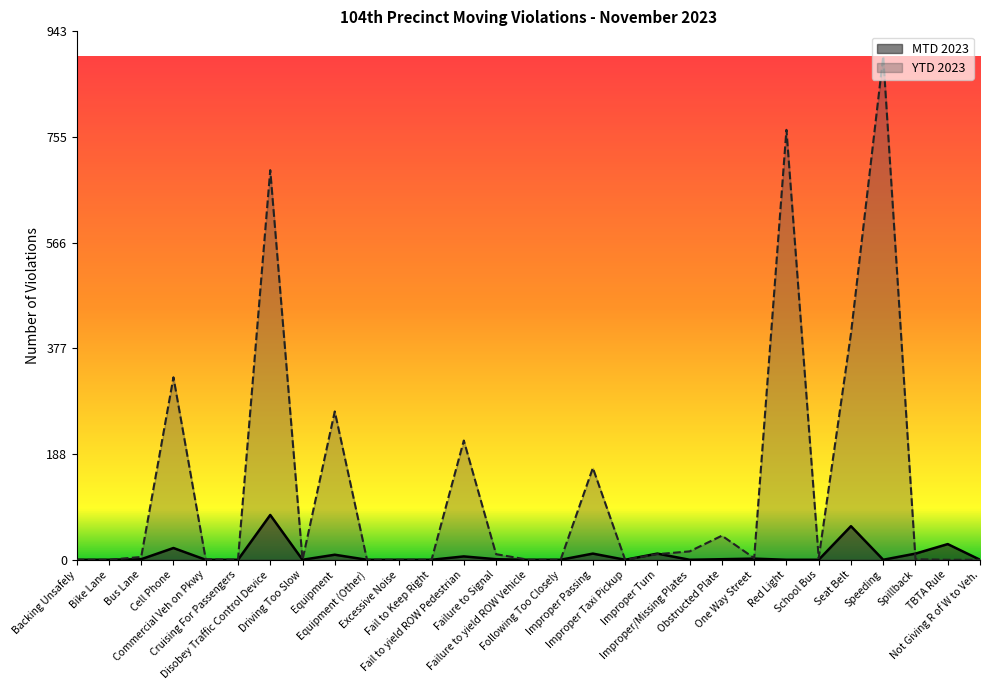

How many times do YTD 2023 and MTD 2023 cross each other?

2